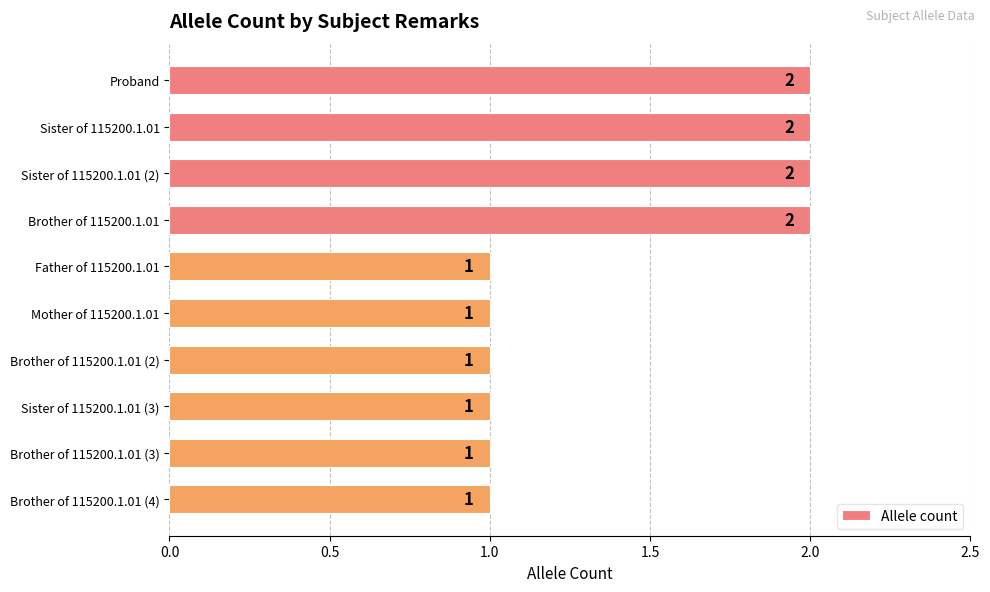

Is it true that the value at Sister of 115200.1.01 (3) is 1?

True